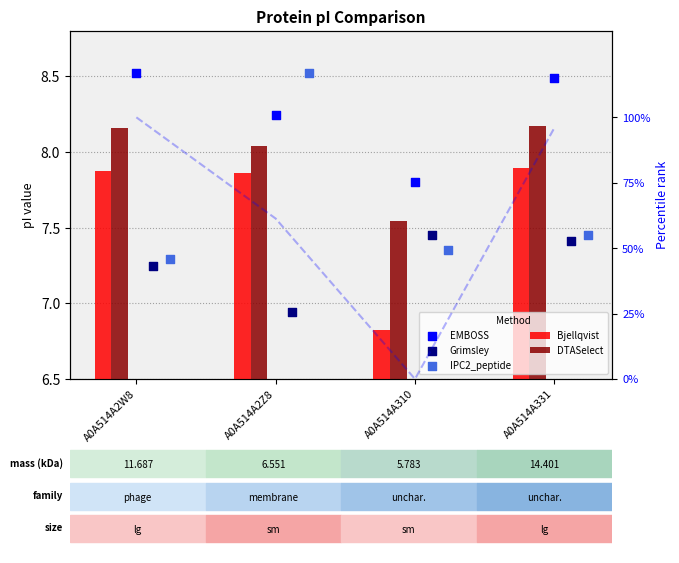

Which series contains the highest Y value?

EMBOSS